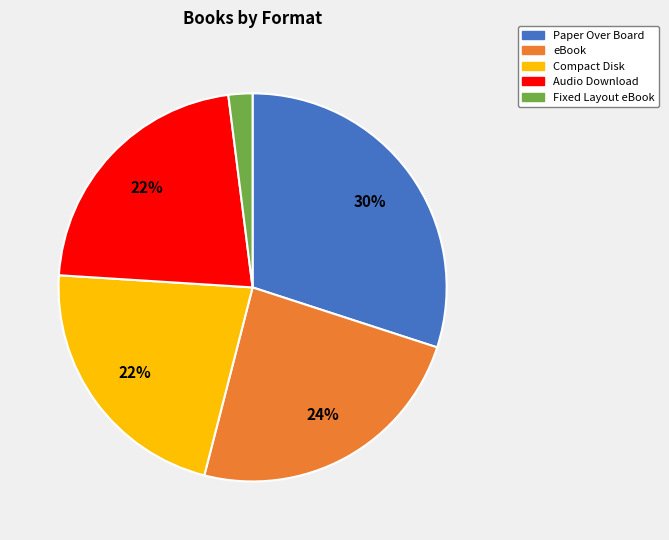

Which category has the smallest portion of the pie?

Fixed Layout eBook